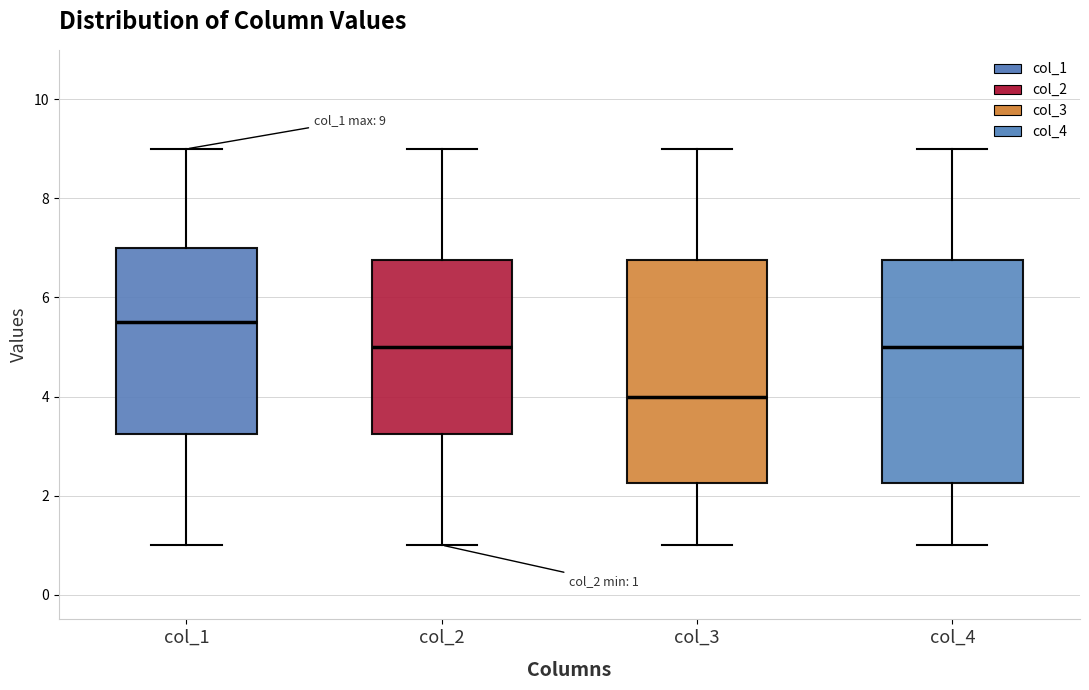

Which box has the highest median line?

col_1